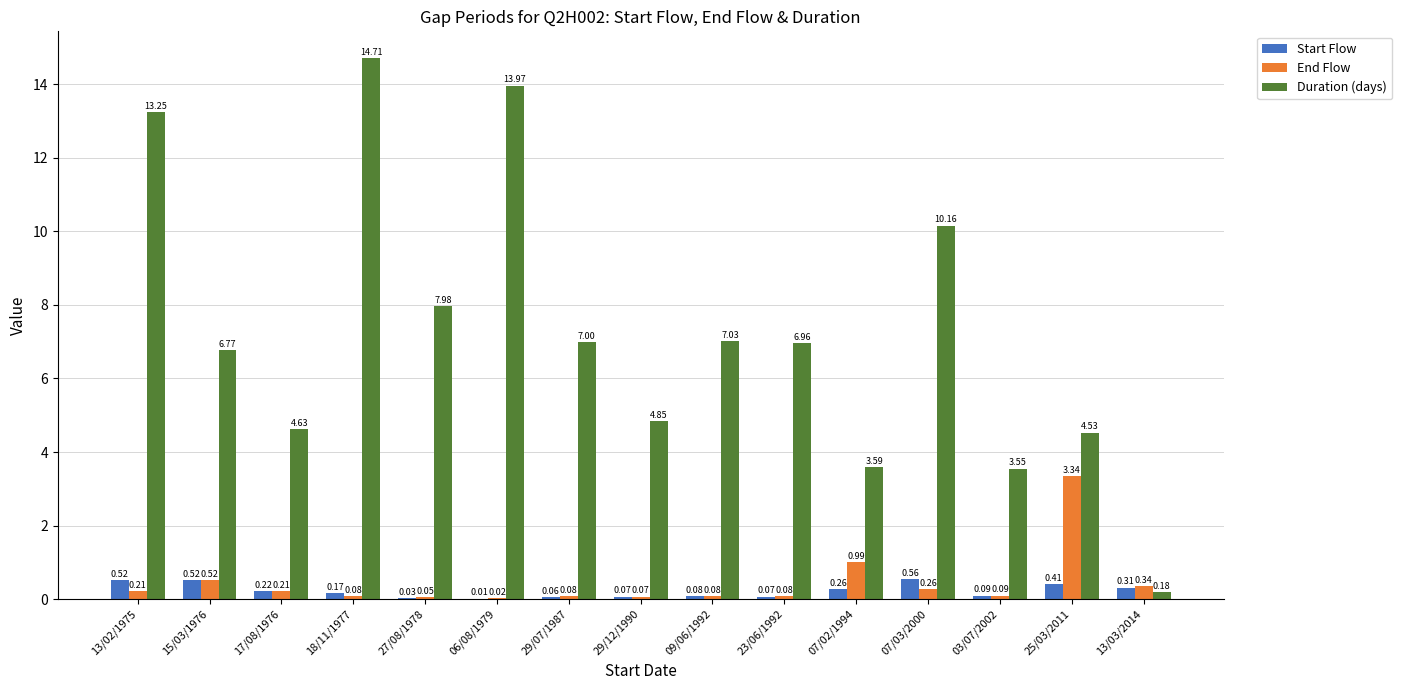

Is the value of End Flow at 25/03/2011 greater than the value of Duration (days) at 18/11/1977?

No